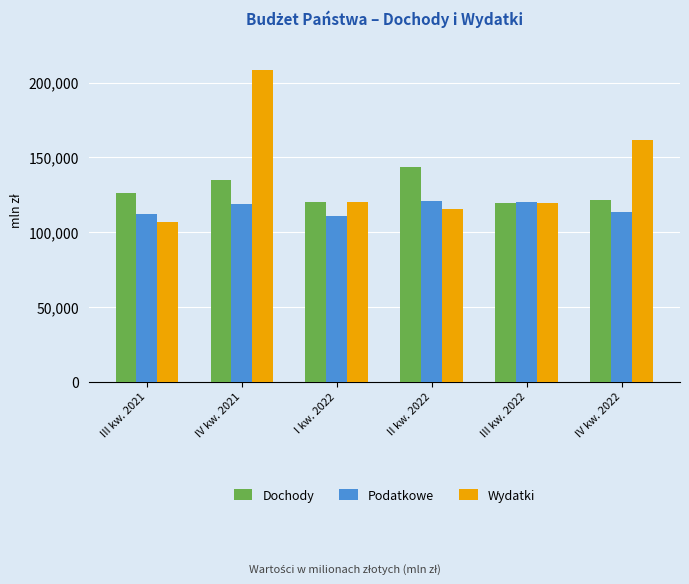

Which series has the largest range (max minus min)?

Wydatki